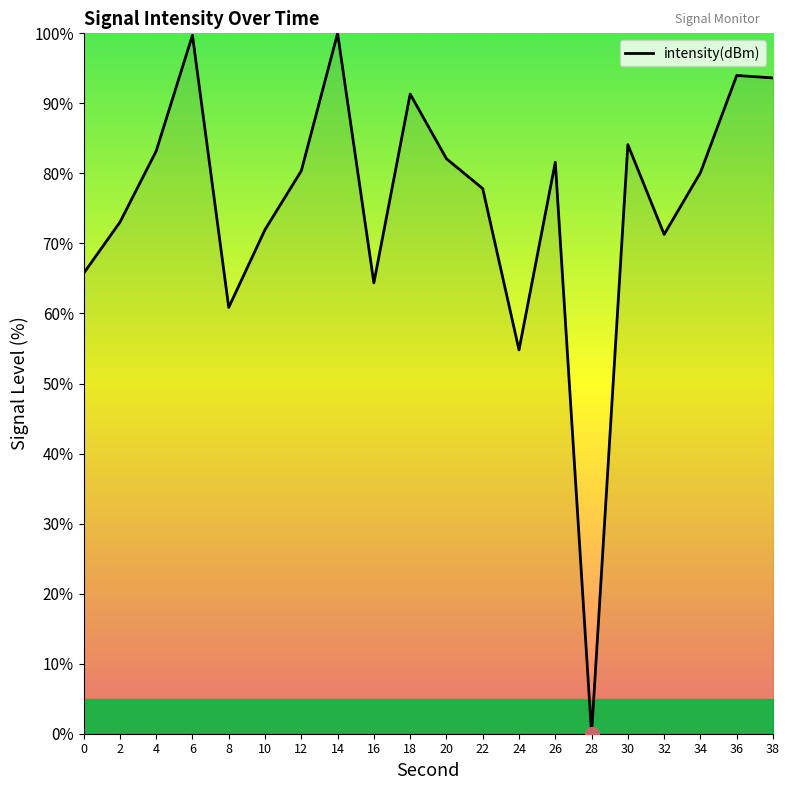

Is it true that the value at 38 is 154.8?

False